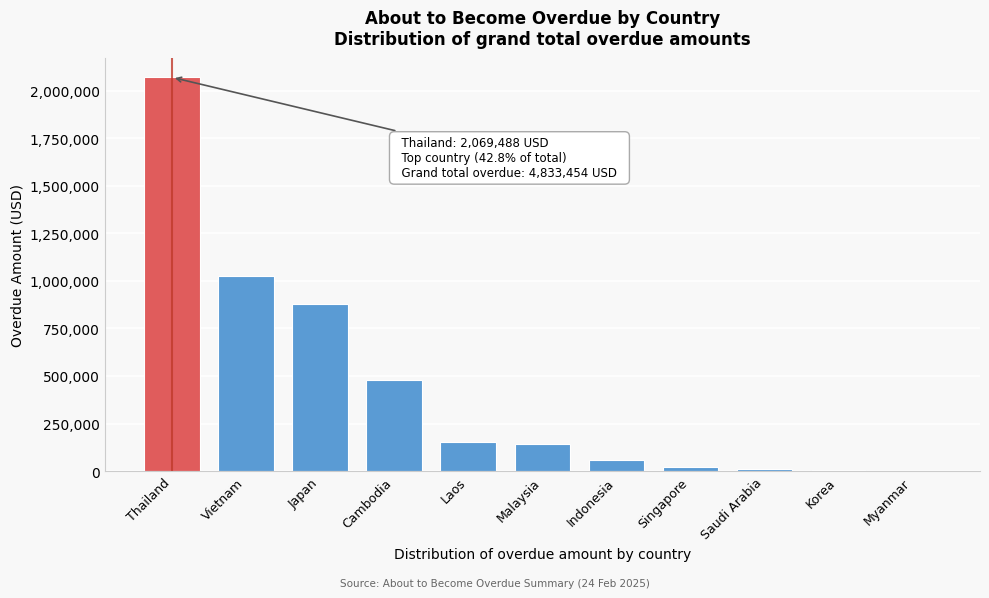

Between Cambodia and Laos, which is larger?

Cambodia